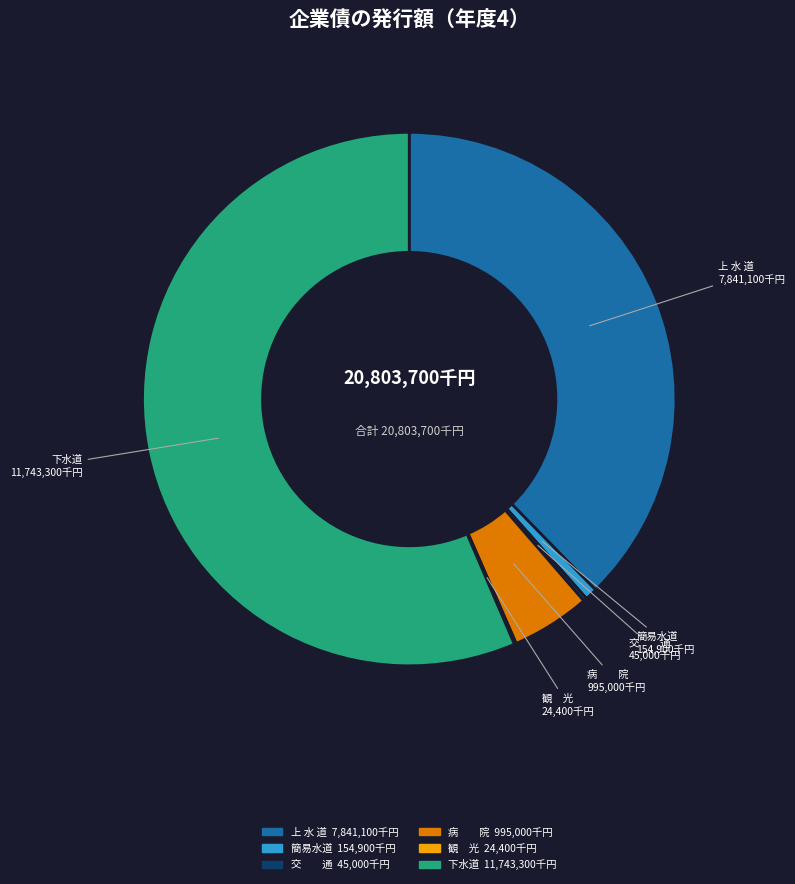

Does any single category account for the majority?

Yes